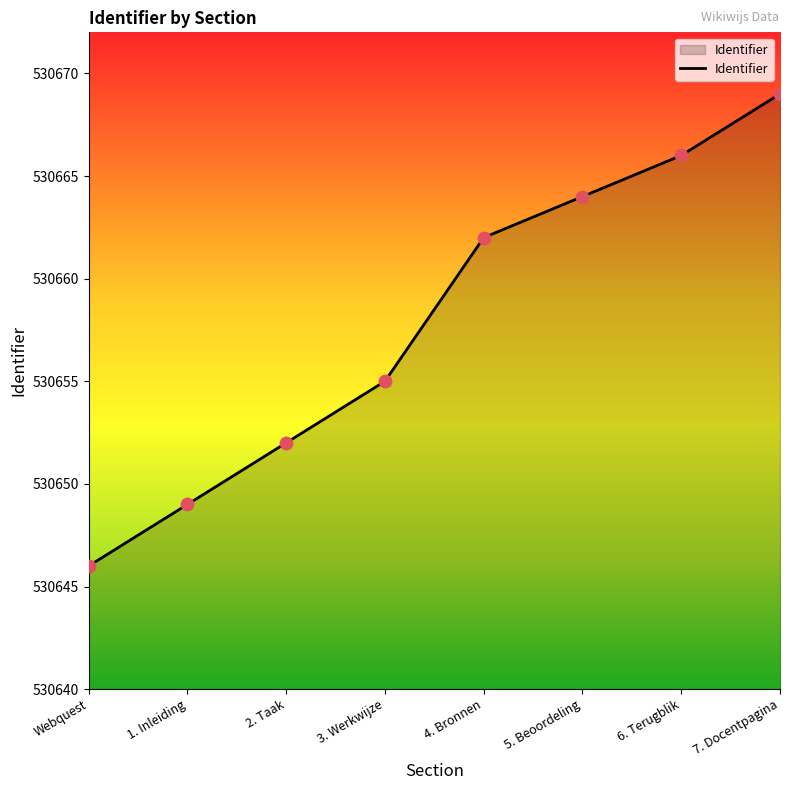

Between 4. Bronnen and Webquest, which is larger?

4. Bronnen